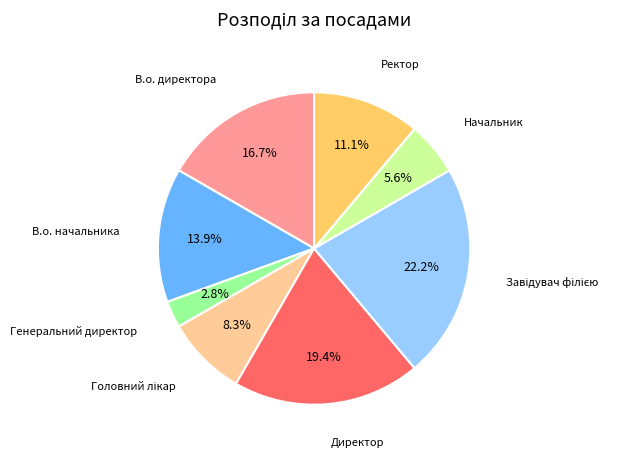

To the nearest percent, what is the difference between the largest and smallest slice percentages?

19%